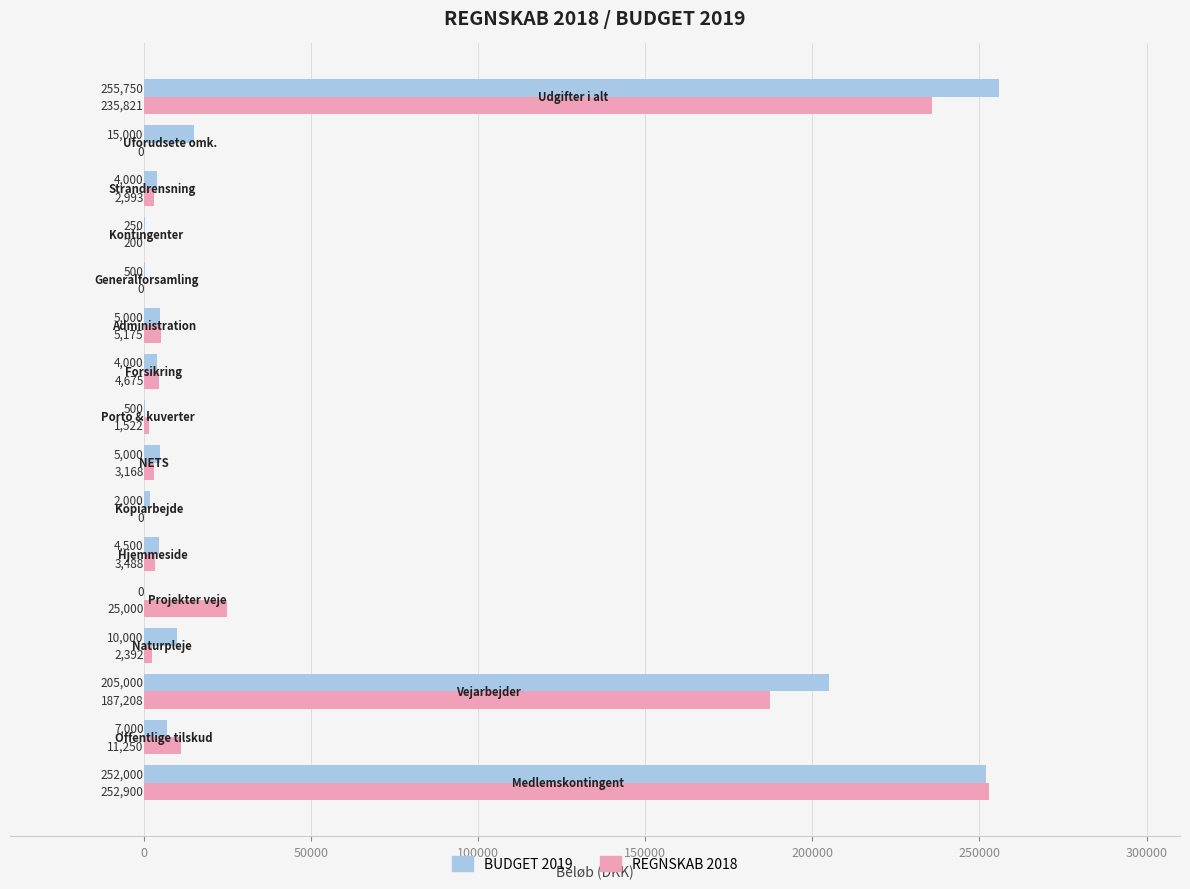

Which series has the largest total across all categories?

BUDGET 2019